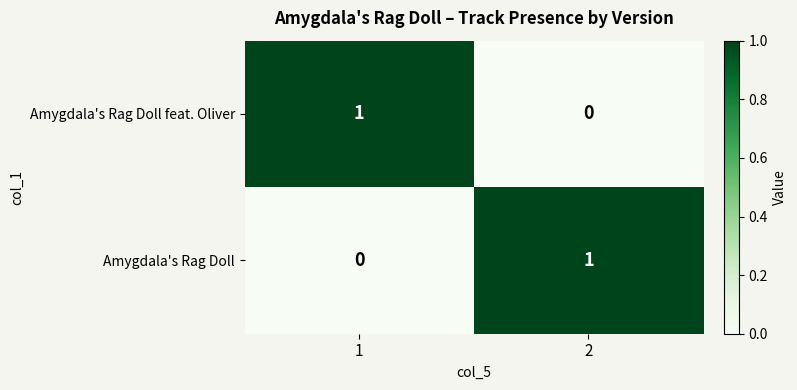

Is it true that Amygdala's Rag Doll equals 1 at 2?

True